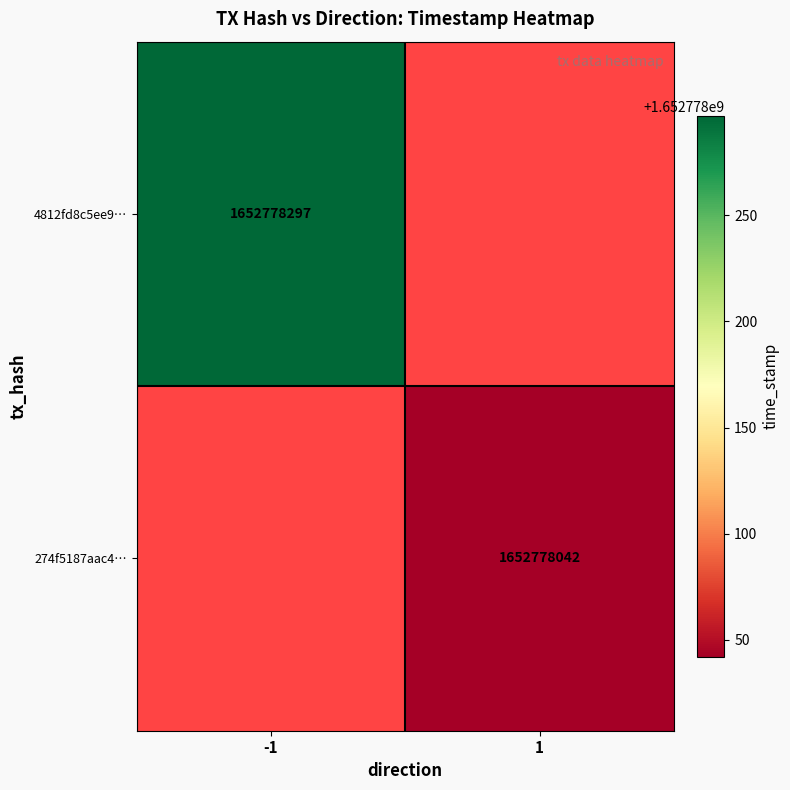

What is the approximate value of 274f5187aac47bffc3f38c1b2b1a143b9e30282 at 1, to the nearest 100?

1652778000